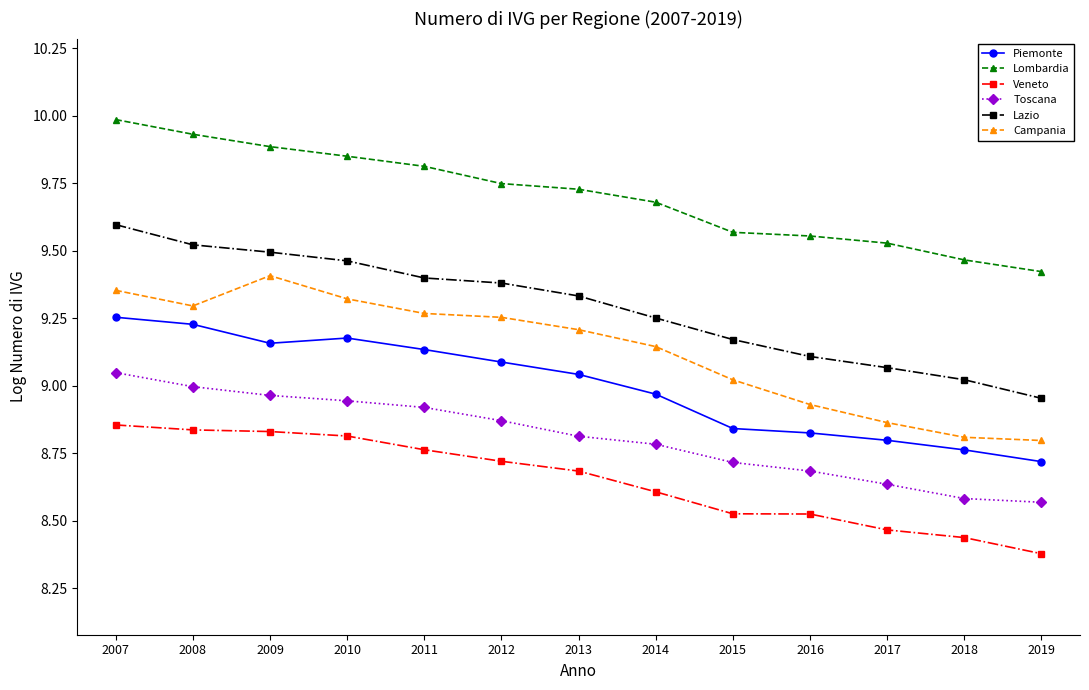

True or false: Campania and Lazio cross at least once.

False